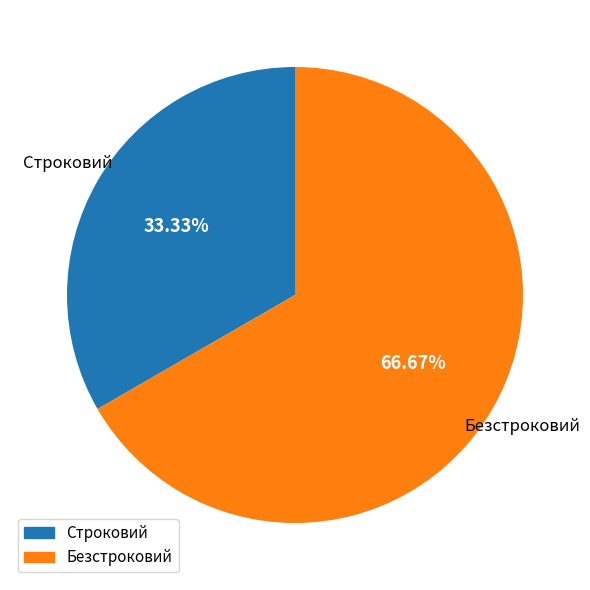

What is the smallest slice in the pie chart?

Строковий